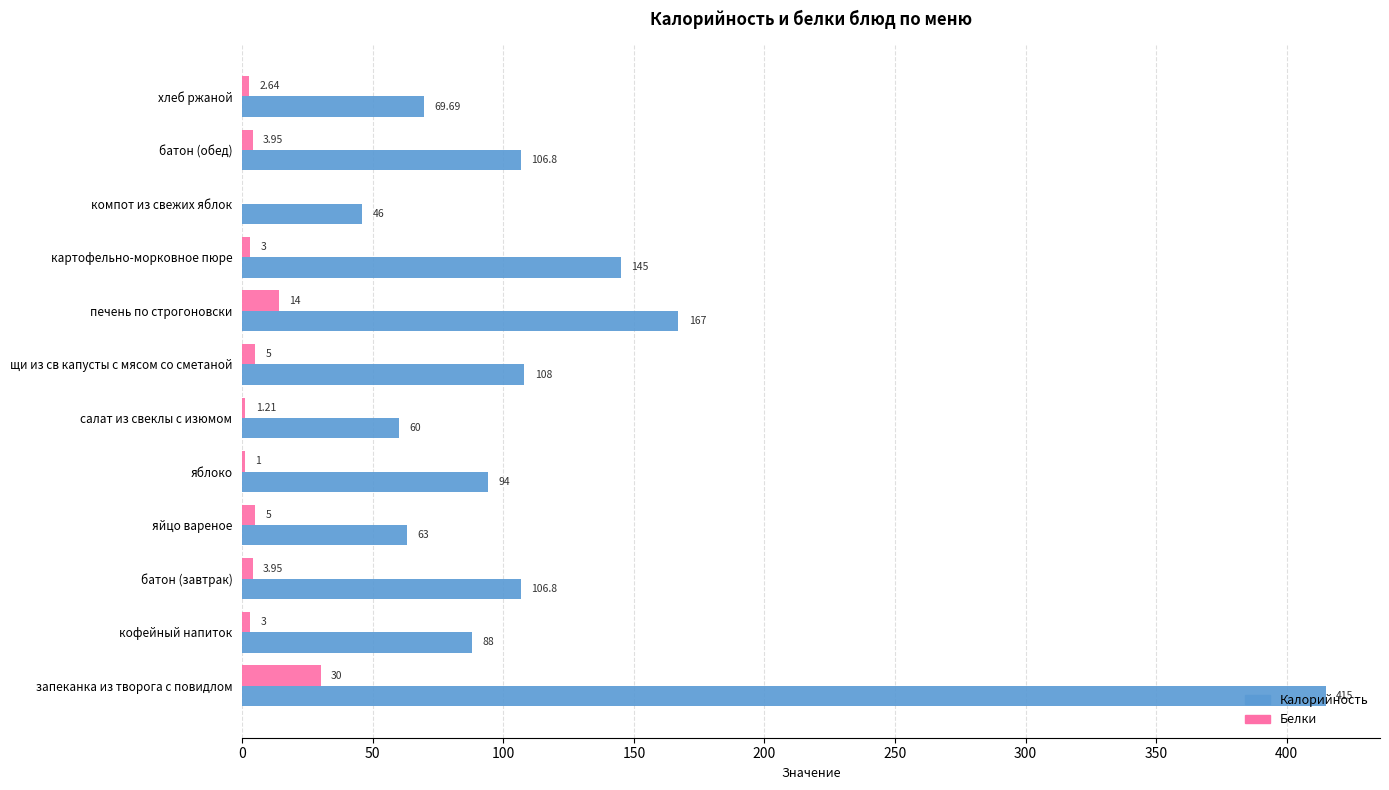

Between яблоко and батон (обед), which series saw the biggest shift?

Калорийность